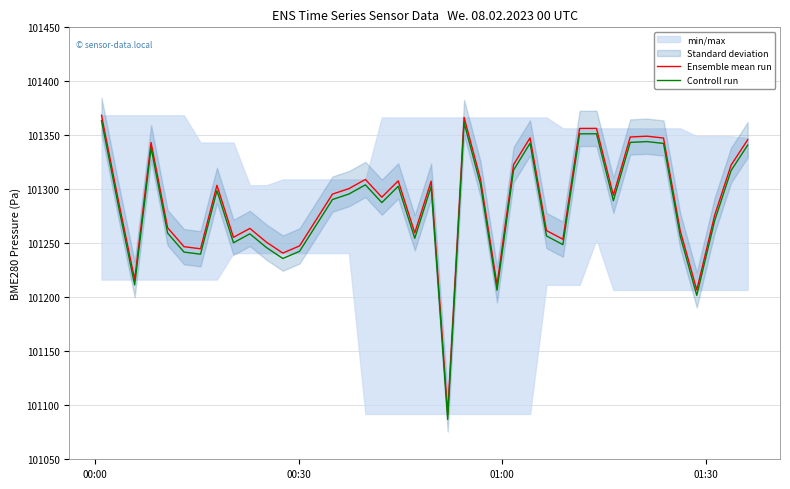

True or false: Ensemble mean run and Controll run cross at least once.

False